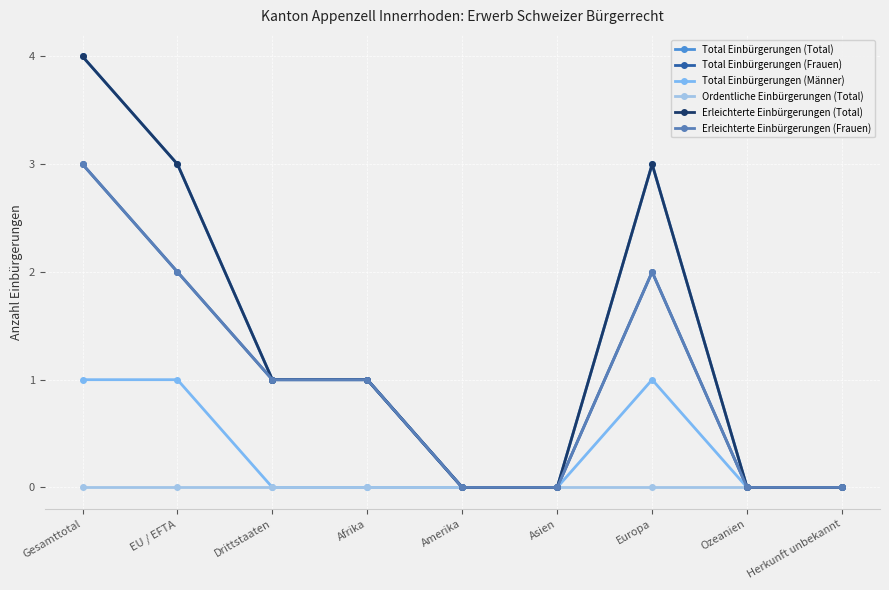

Does the chart have visible grid lines?

Yes